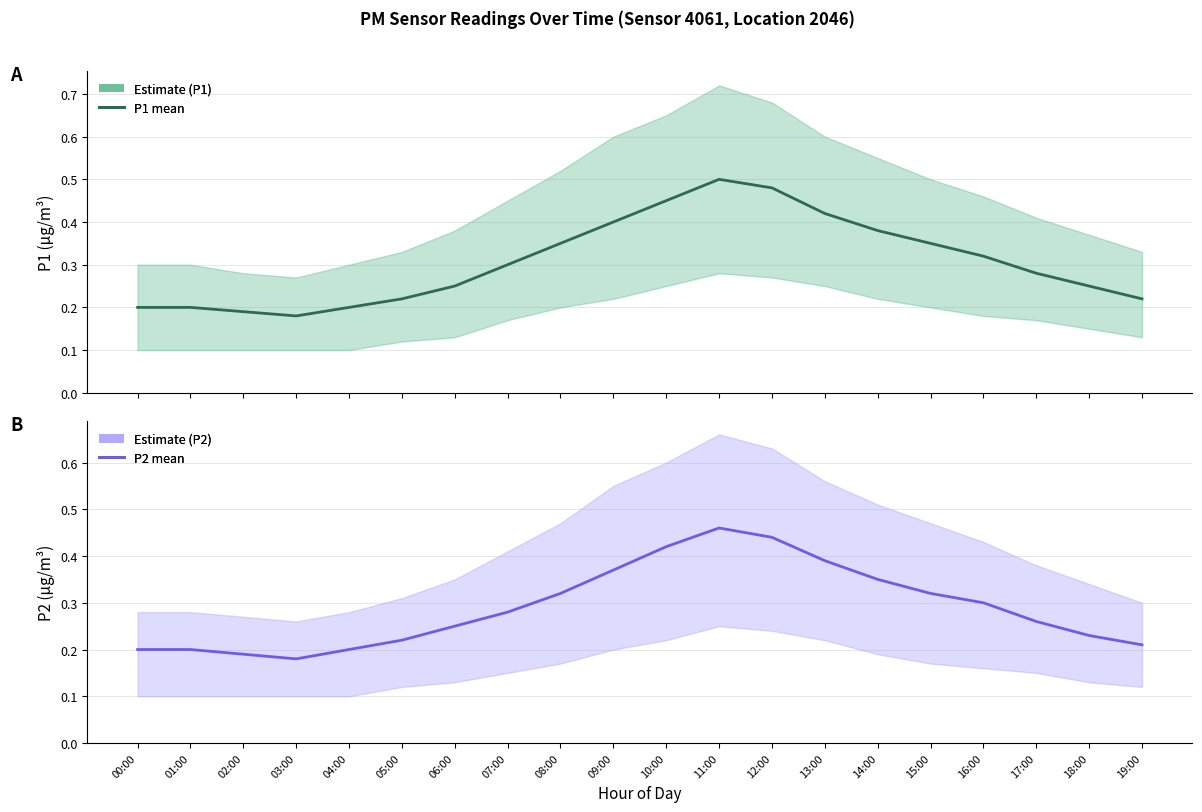

What is the lowest value of the P2 series?

0.2